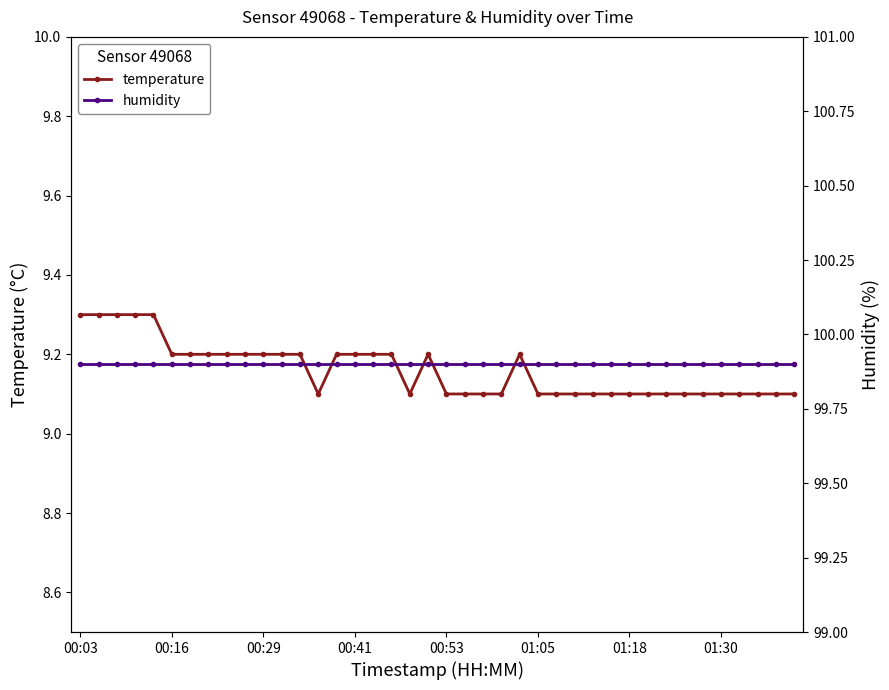

What are all the series names shown in the legend?

temperature, humidity